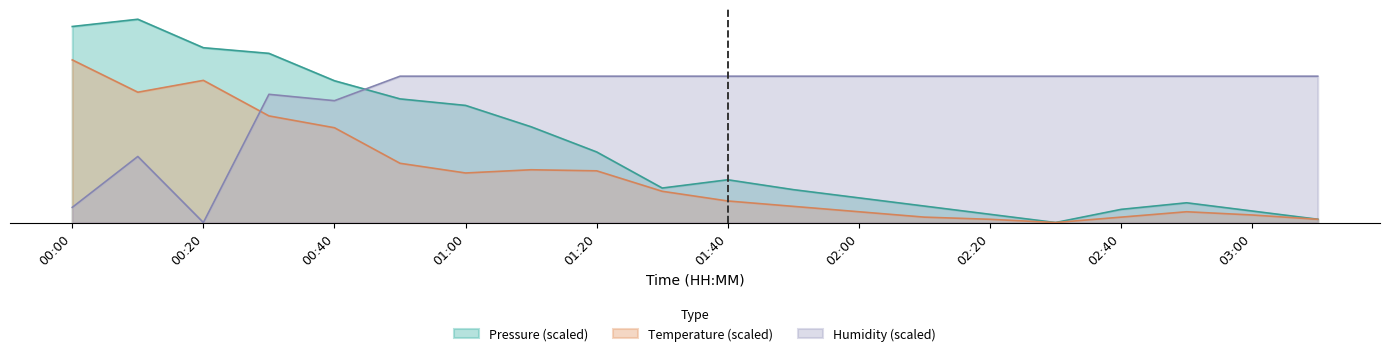

What is the difference between the temperature values at 00:50 and 00:30?

5.8